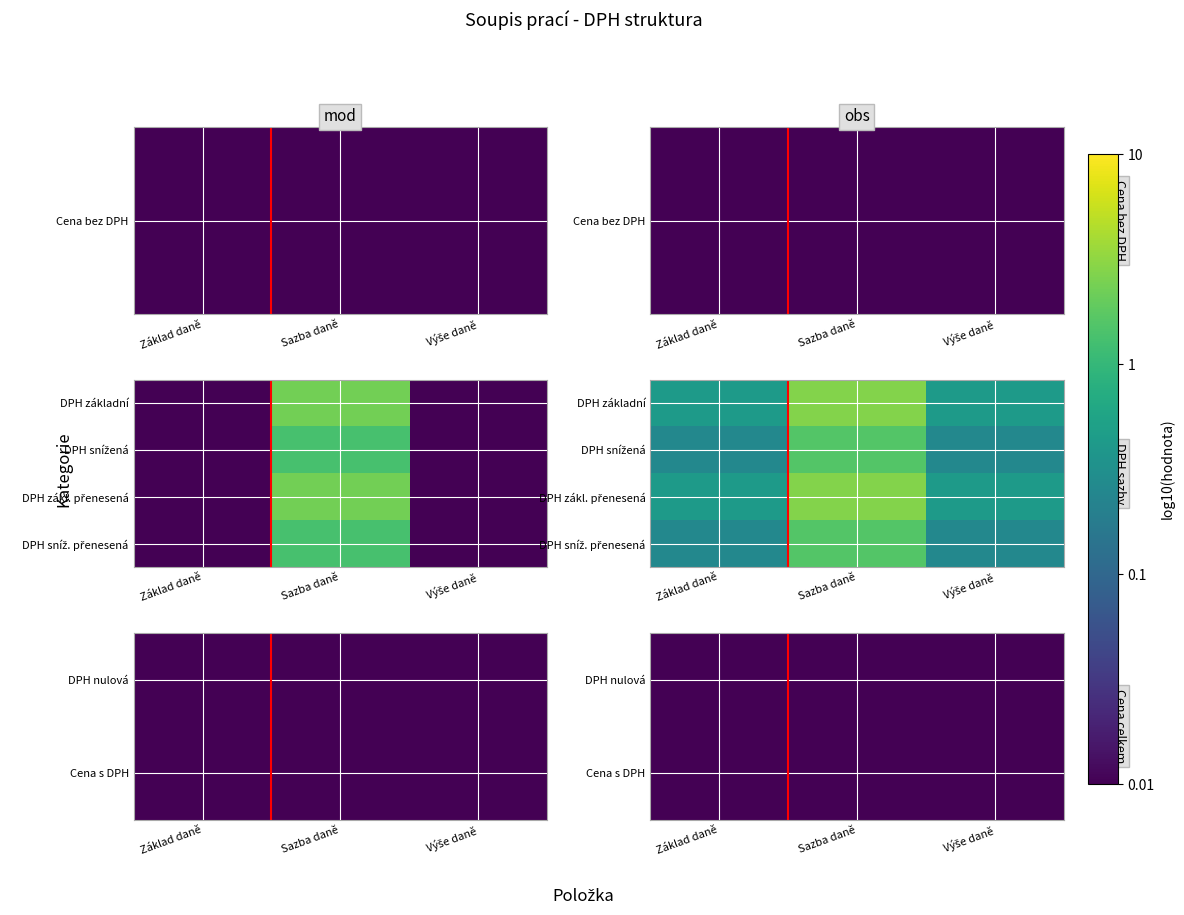

Rank the series at Sazba daně from lowest to highest value.

DPH nulová, Cena s DPH, DPH sníž. přenesená, DPH zákl. přenesená